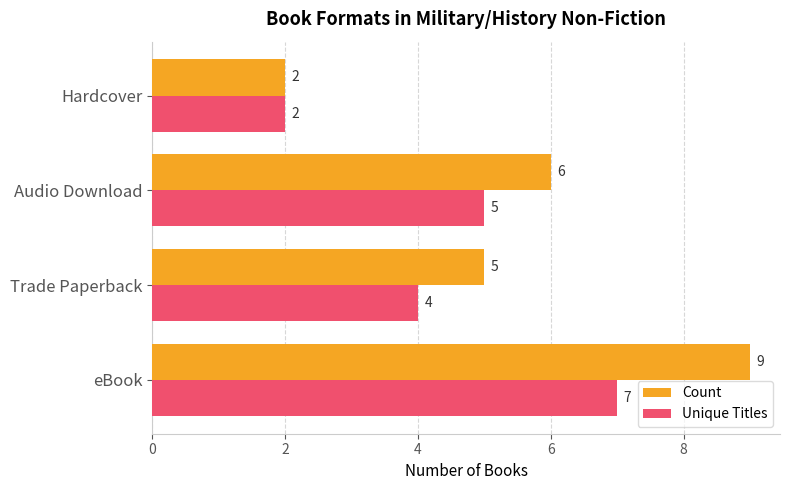

Which series has the largest total across all categories?

Count